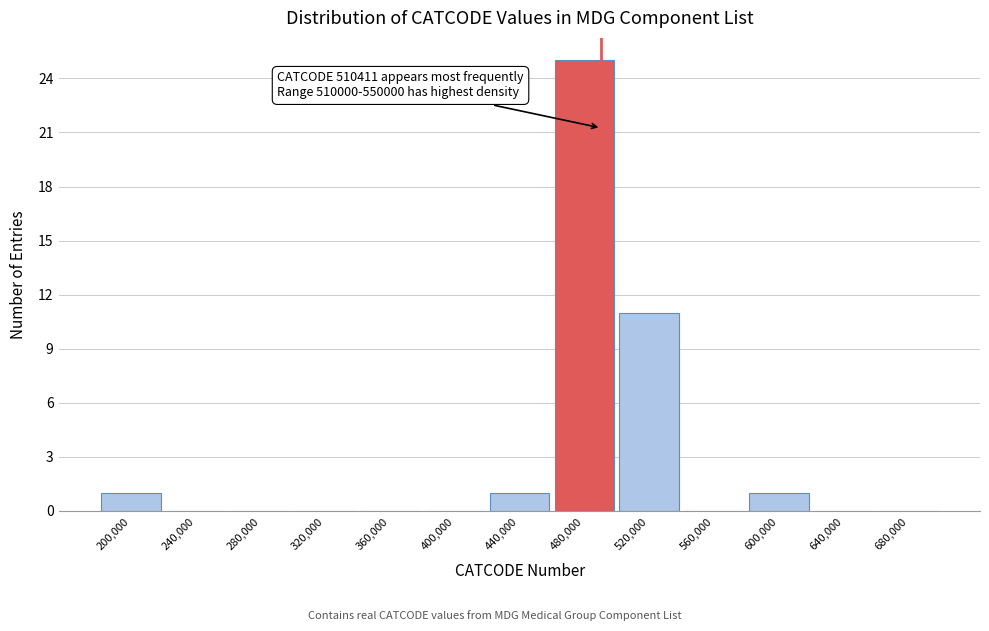

Reading right to left, extract all data points from this chart.

680,000=0	640,000=0	600,000=1	560,000=0	520,000=11	480,000=25	440,000=1	400,000=0	360,000=0	320,000=0	280,000=0	240,000=0	200,000=1